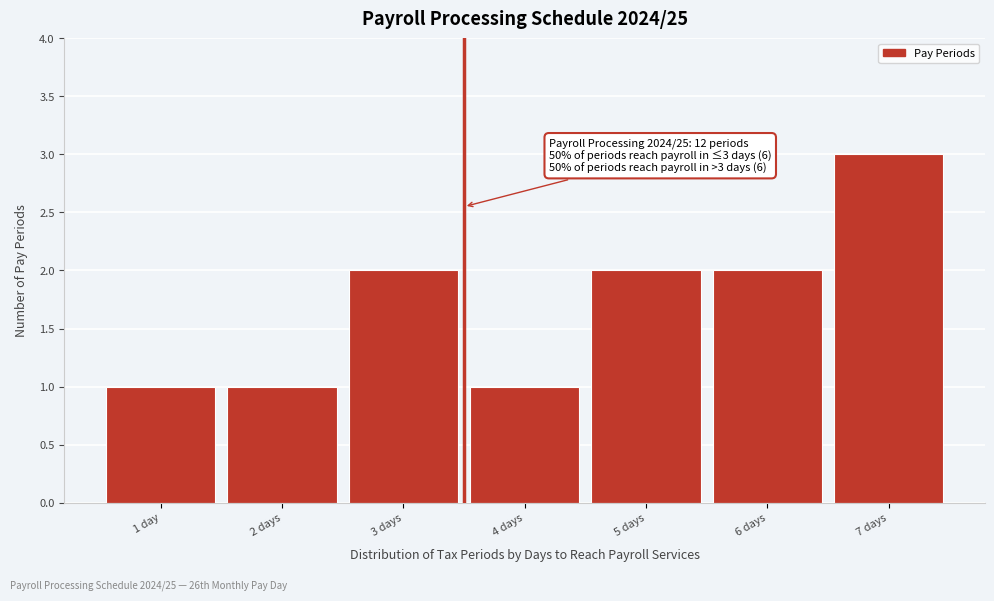

Reading left to right, what are all the values shown in this chart?

1 day=1	2 days=1	3 days=2	4 days=1	5 days=2	6 days=2	7 days=3